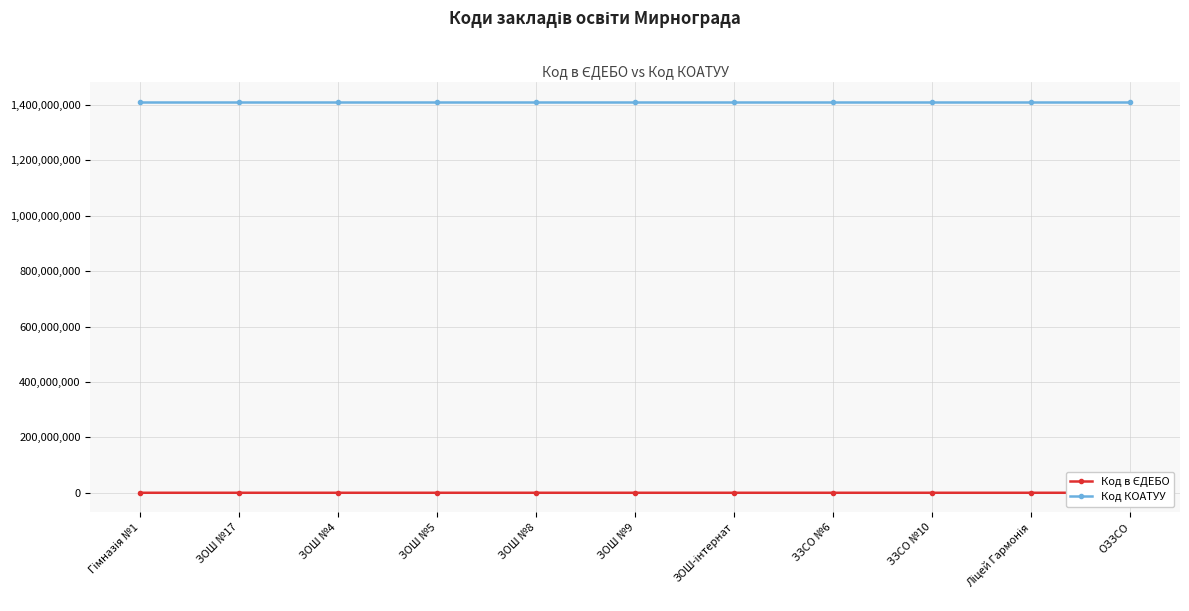

True or false: Код КОАТУУ has a value of 2387857068 at ЗОШ №17.

False